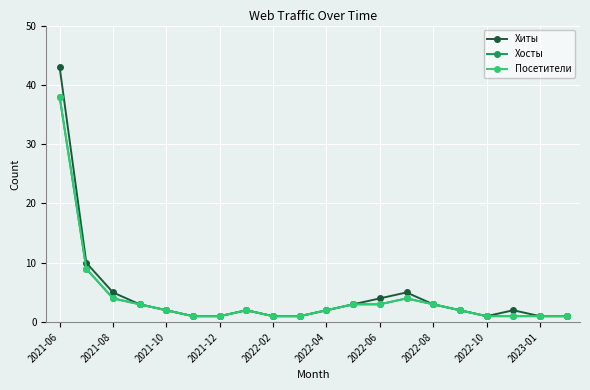

Does the chart display data point markers on the line(s)?

Yes